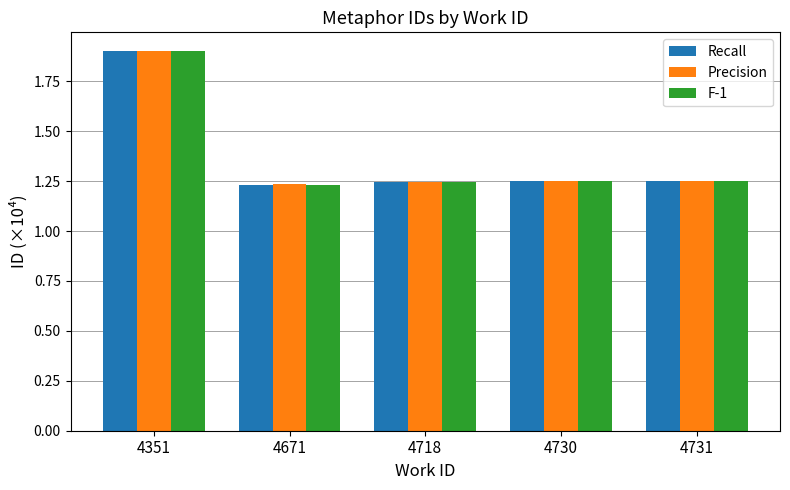

Count the Recall values in the range 1 to 2.

5